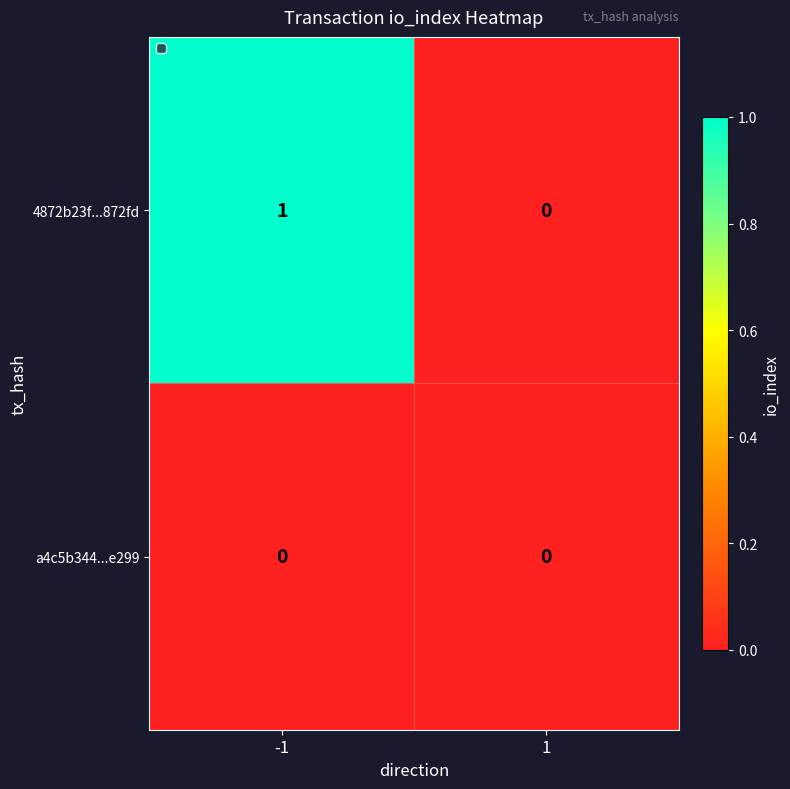

How many categories are shown in the chart?

2